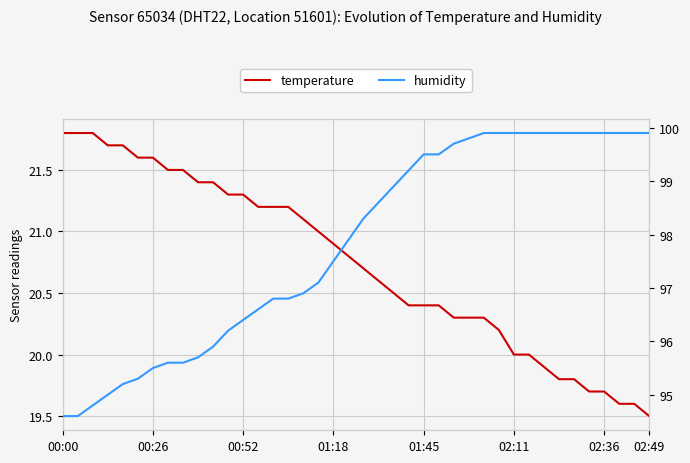

True or false: temperature and humidity cross at least once.

False